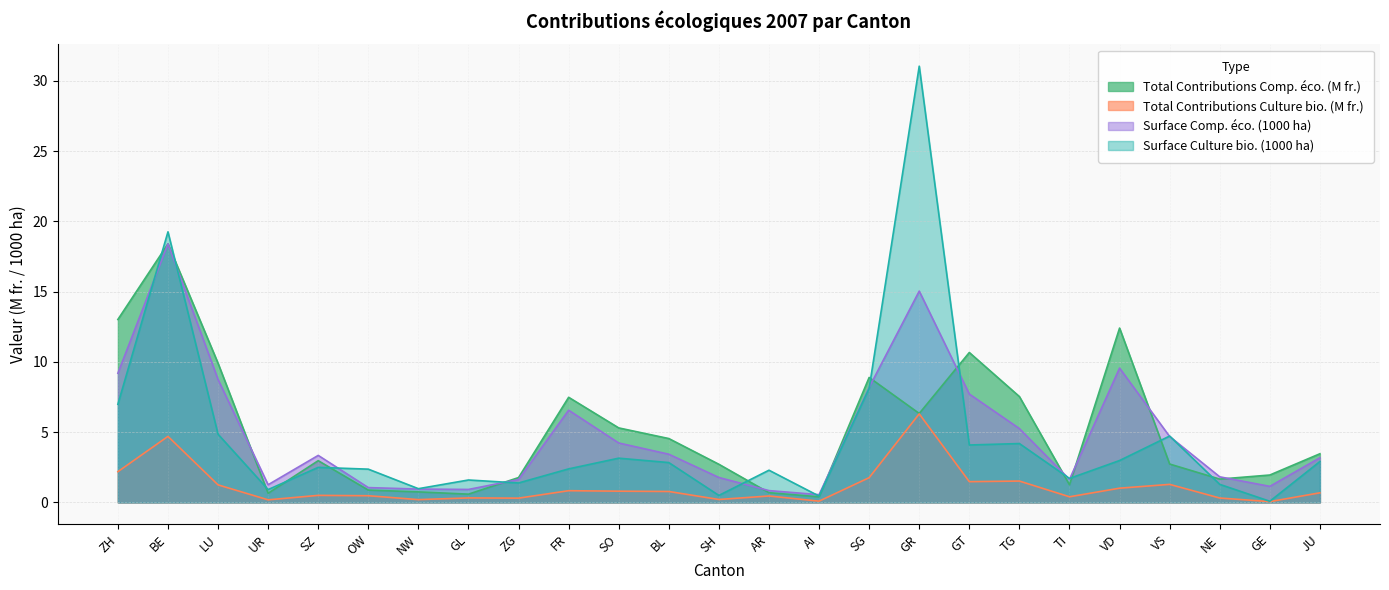

What are all the series names shown in the legend?

Total Contributions Comp. éco. (M fr.), Total Contributions Culture bio. (M fr.), Surface Comp. éco. (1000 ha), Surface Culture bio. (1000 ha)